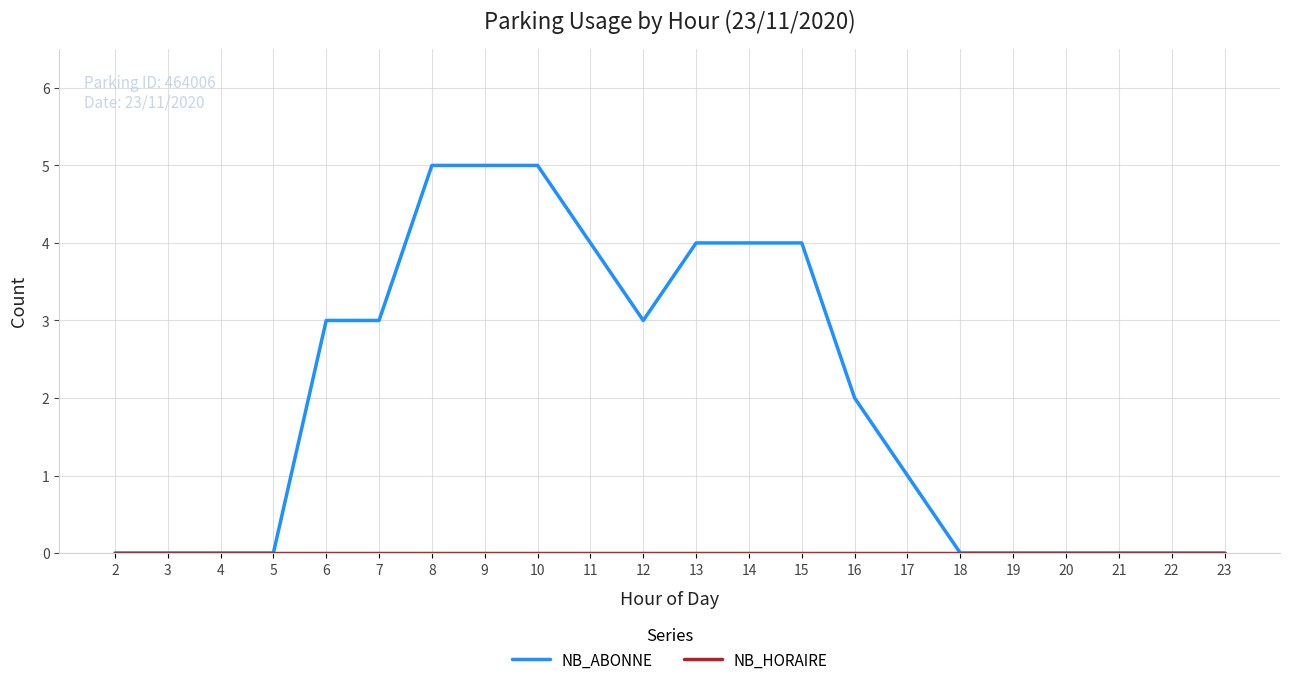

The NB_ABONNE series shows 5 at 12. True or false?

False